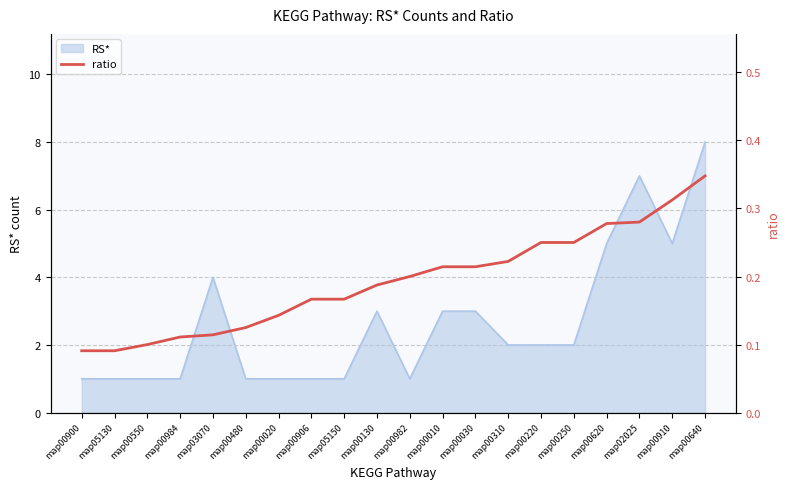

At which label is the value closest to 0?

map00900